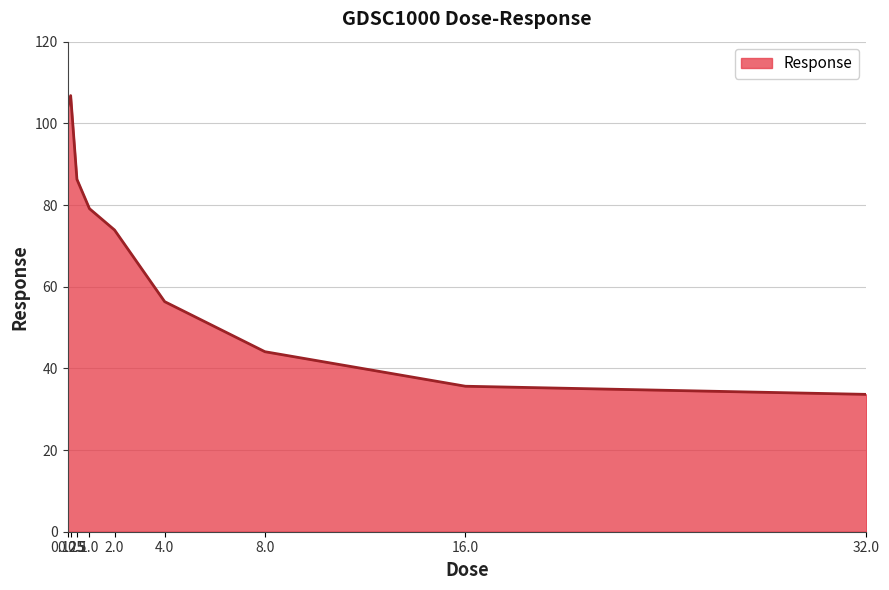

Rank the categories by value from highest to lowest.

0.25, 0.125, 0.5, 1.0, 2.0, 4.0, 8.0, 16.0, 32.0